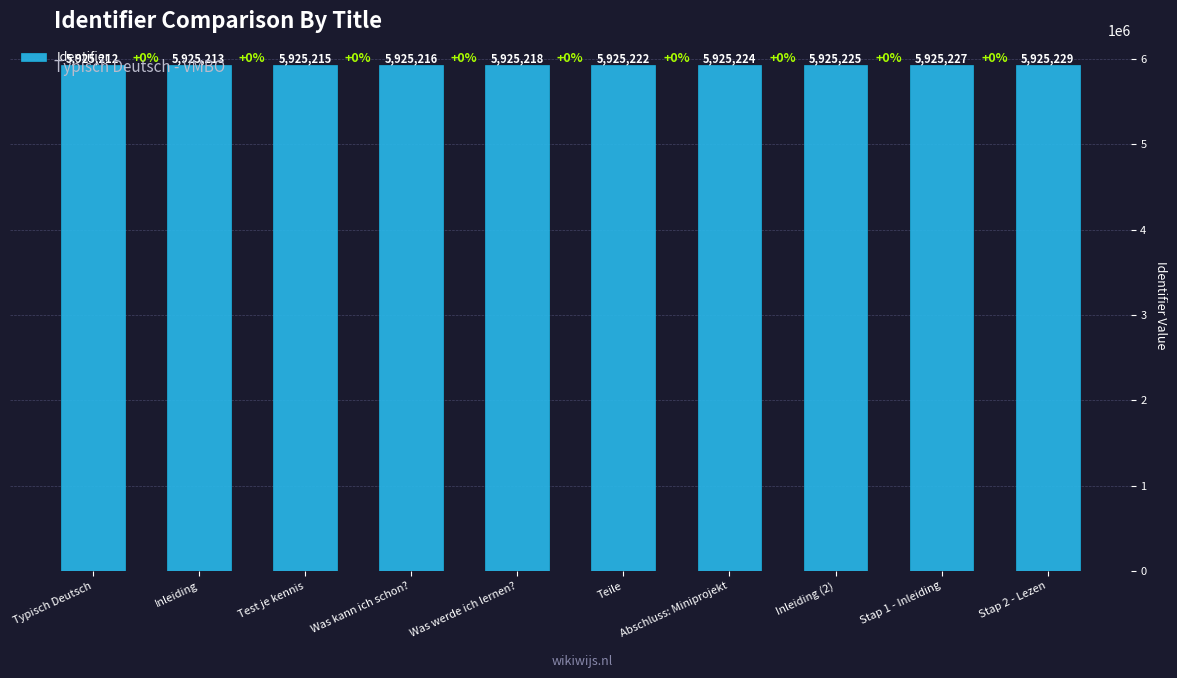

What position from the right is Typisch Deutsch?

10